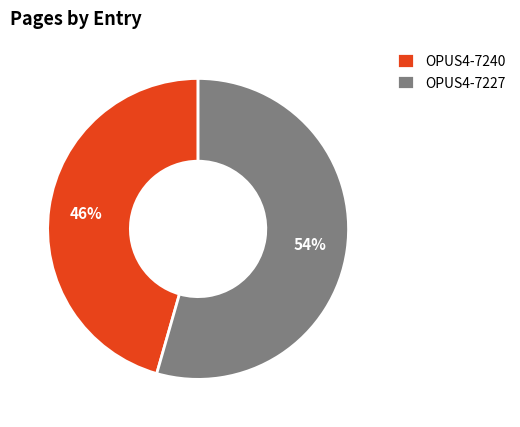

To the nearest percent, what is the combined percentage of OPUS4-7227 and OPUS4-7240?

100%